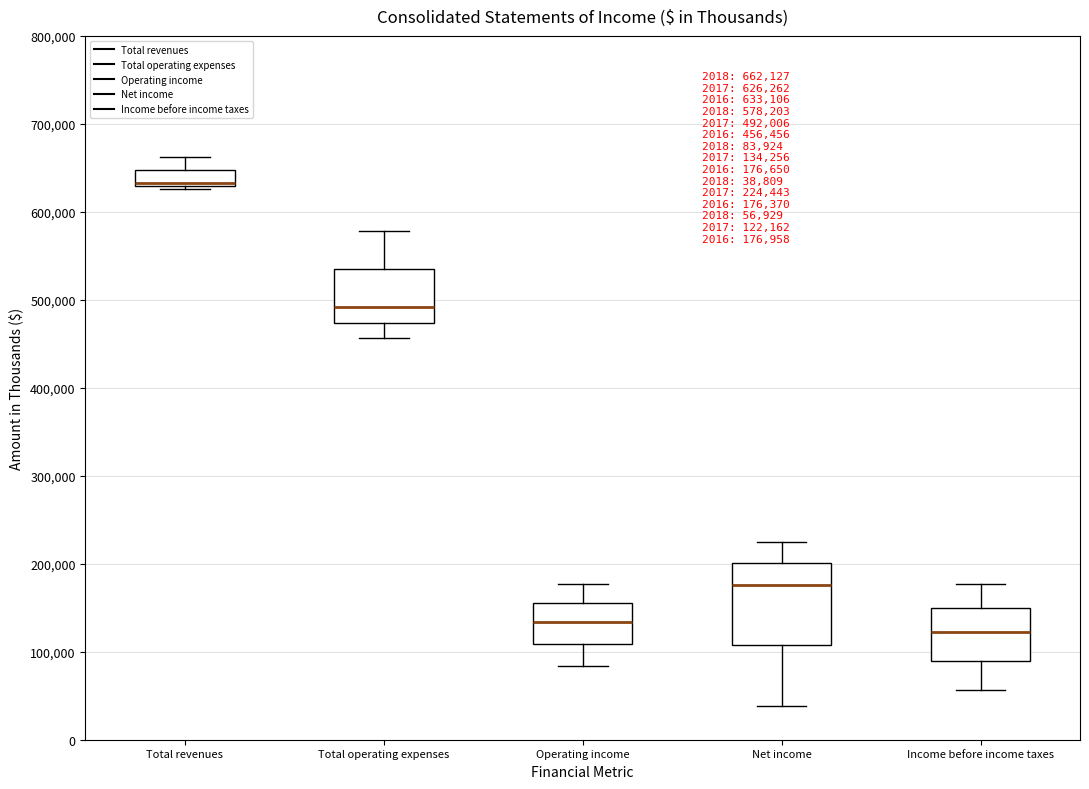

Which box's median line is the lowest?

Income before income taxes